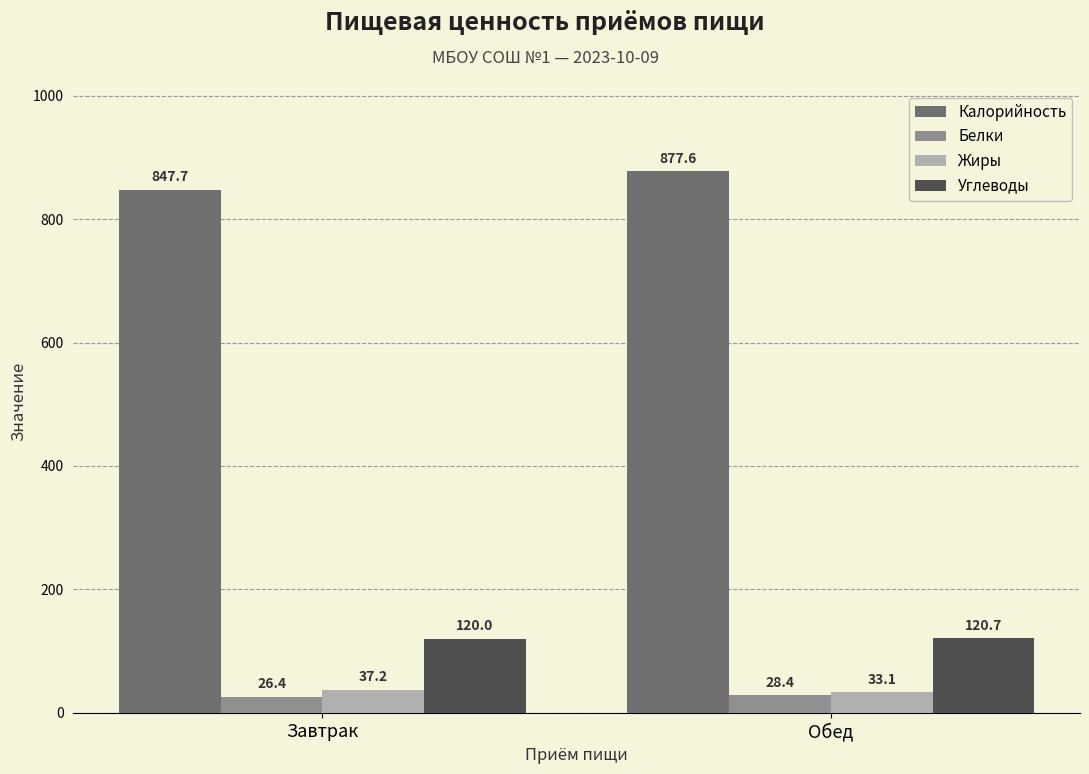

Between Завтрак and Обед, which series saw the biggest shift?

Калорийность